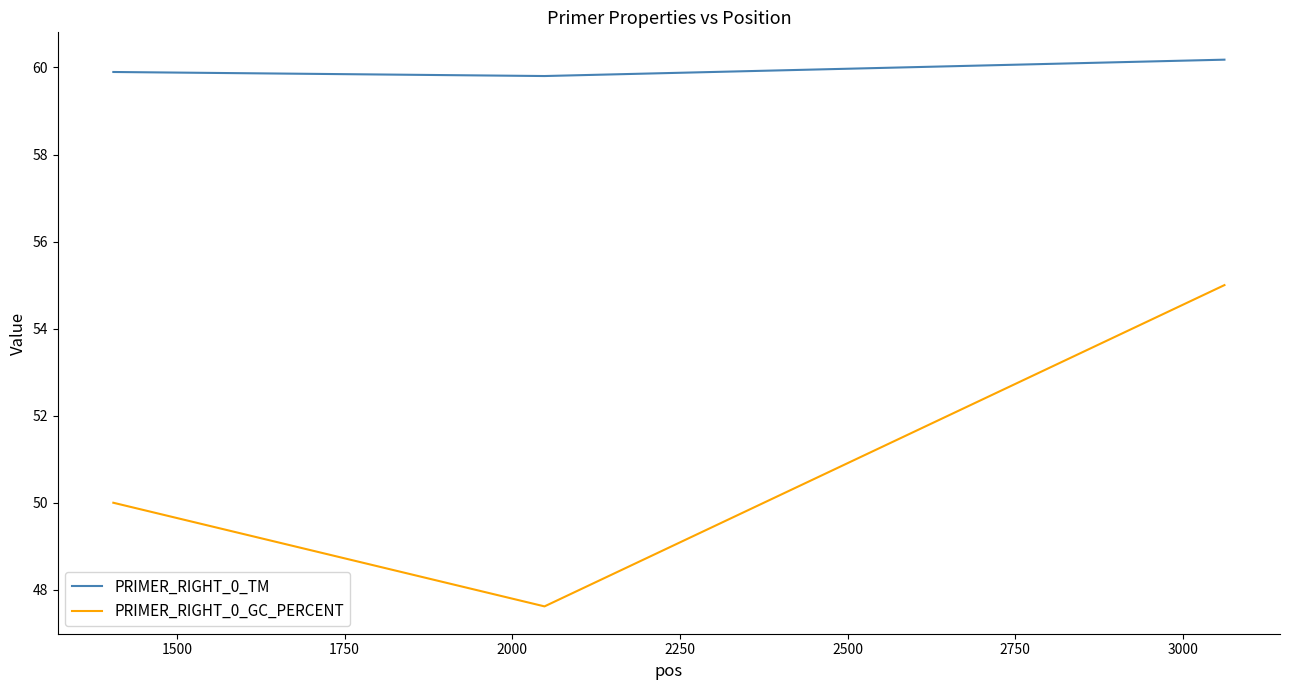

What is the difference between the maximum and minimum values in the PRIMER_RIGHT_0_TM series?

0.4